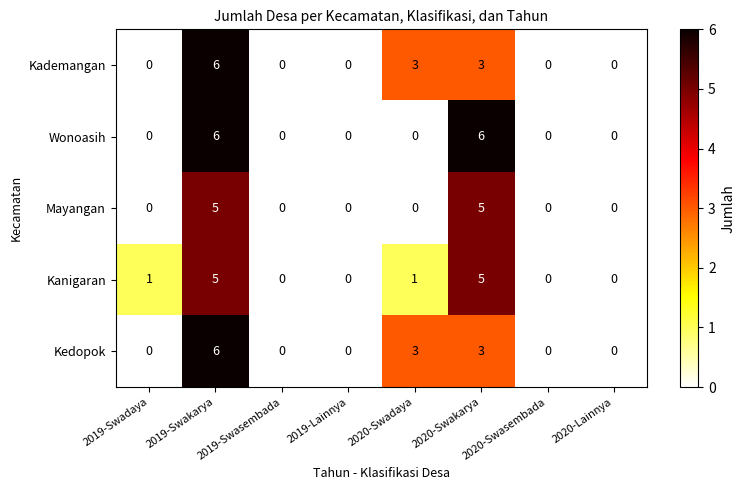

At how many categories does at least one series exceed 2?

3